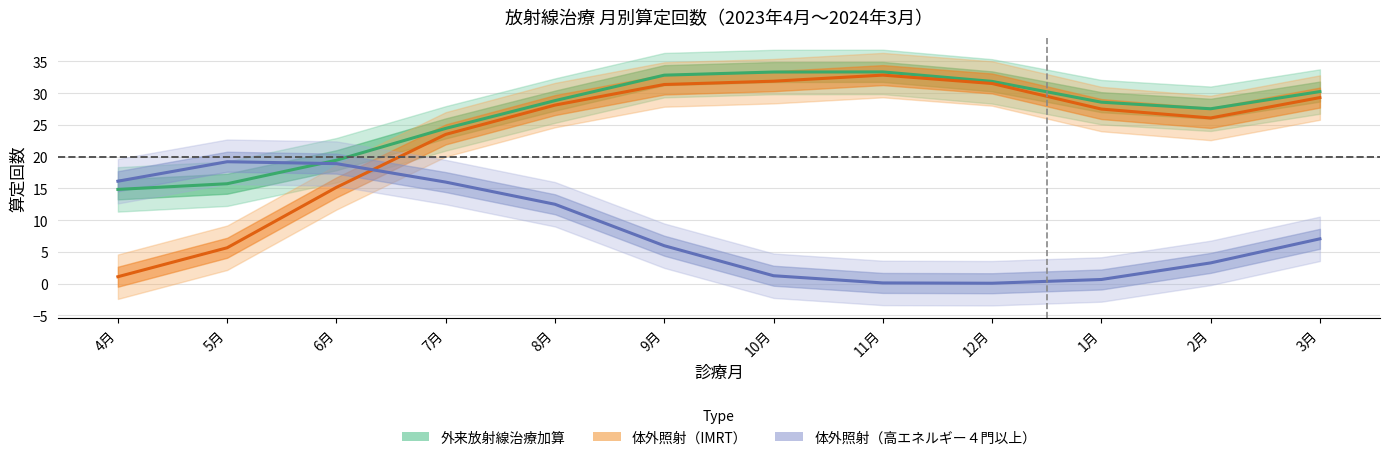

Which label corresponds to the smallest value in the chart?

4月